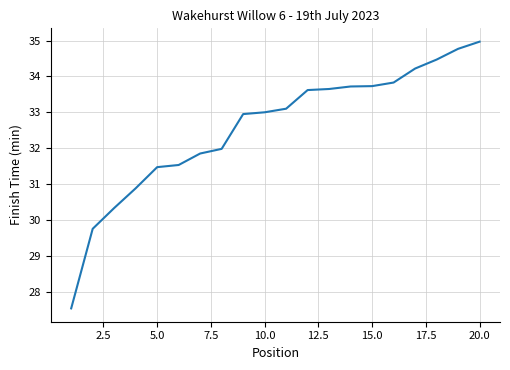

What is the difference between the maximum and minimum values?

7.4